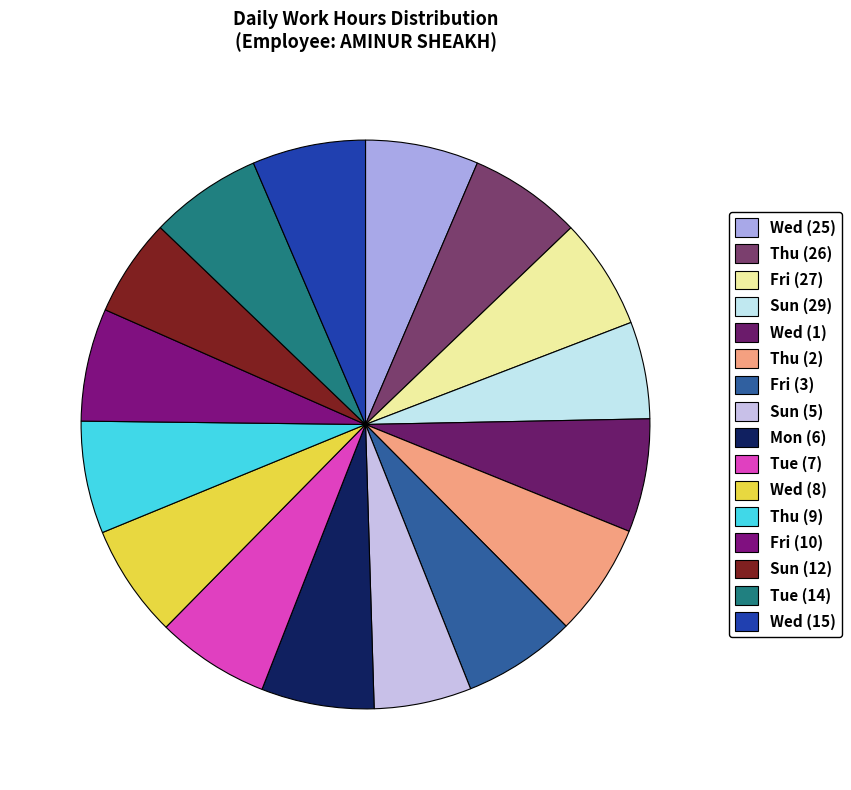

What is the largest slice in the pie chart?

Wed (1)